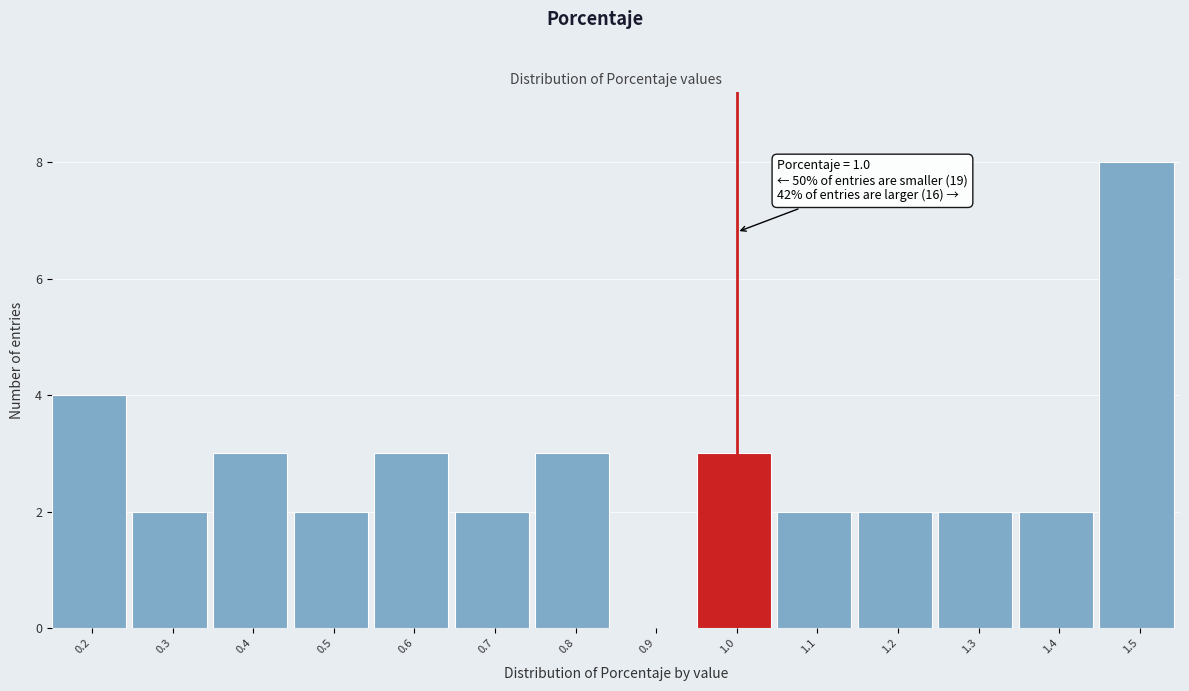

Reading left to right, list all the values displayed in this chart.

0.2=4	0.3=2	0.4=3	0.5=2	0.6=3	0.7=2	0.8=3	0.9=0	1.0=3	1.1=2	1.2=2	1.3=2	1.4=2	1.5=8